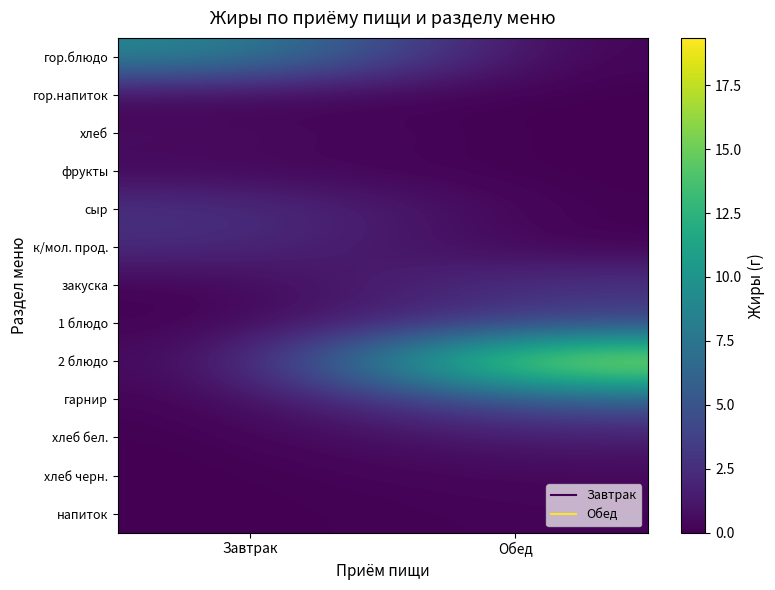

What is the maximum value shown in the chart?

19.4